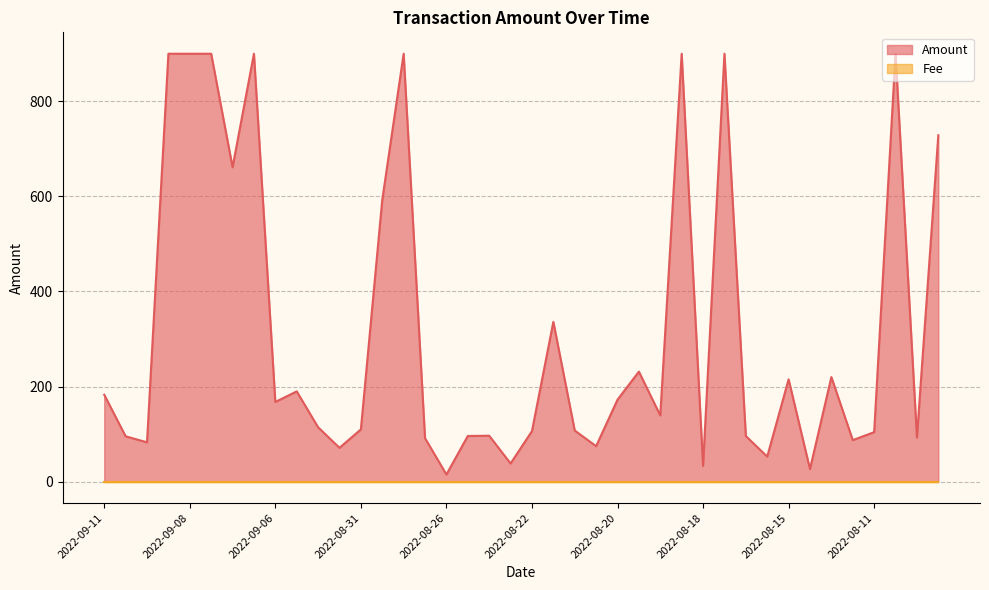

Which series has the largest range (max minus min)?

Amount